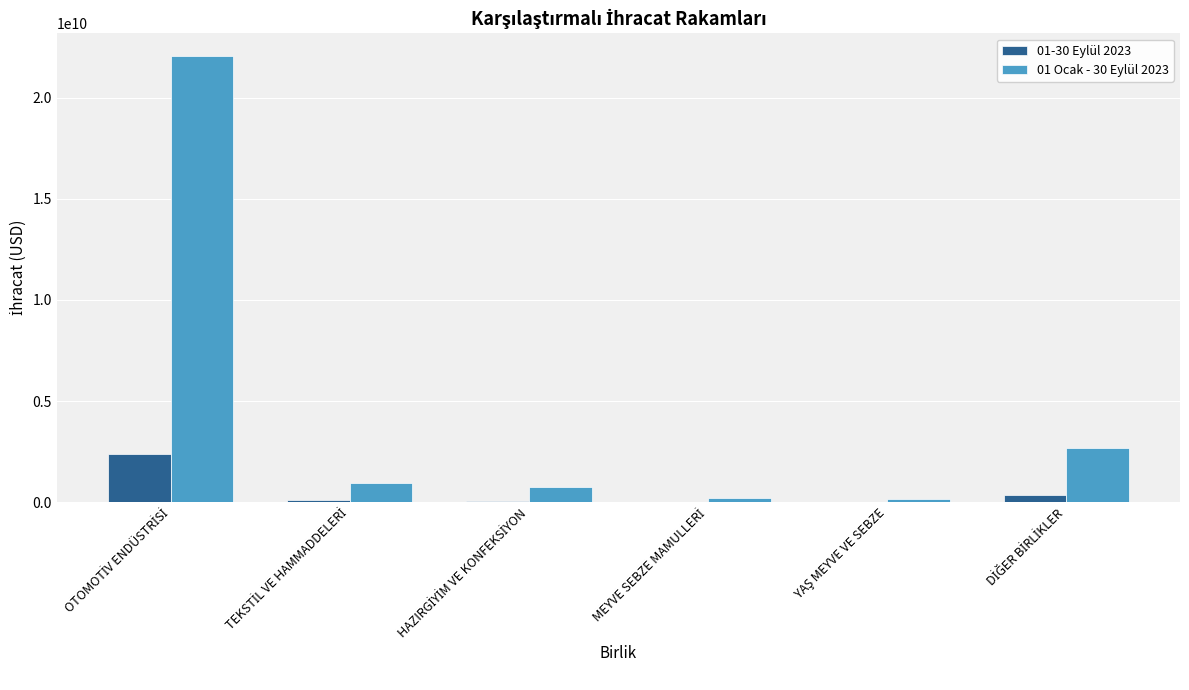

What is the greatest value displayed?

22080736094.6